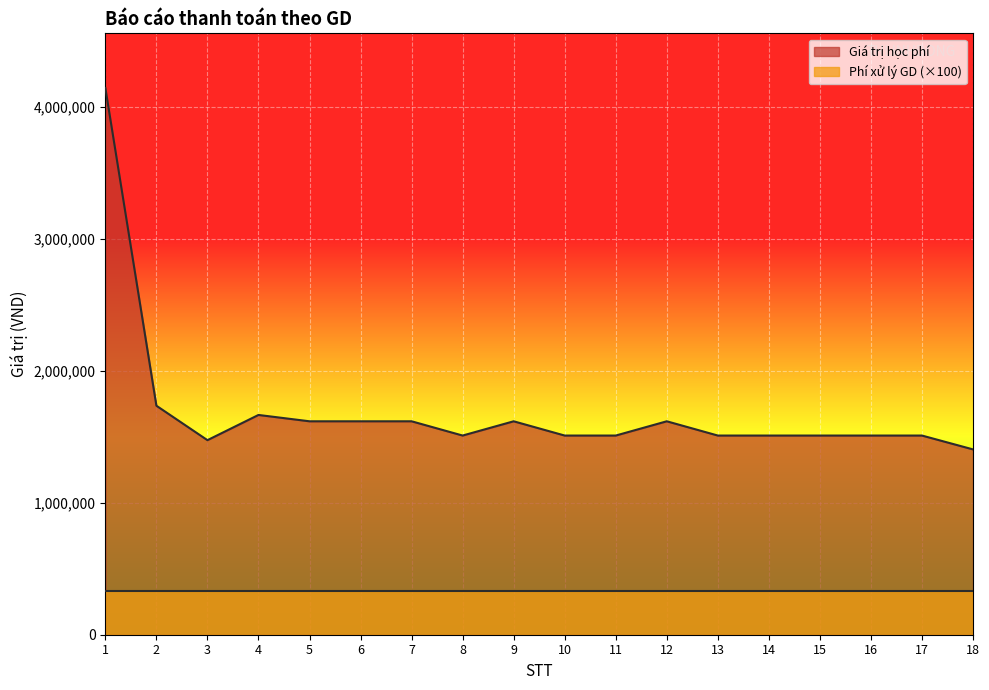

What is the change in value from 12 to 17?

-108000